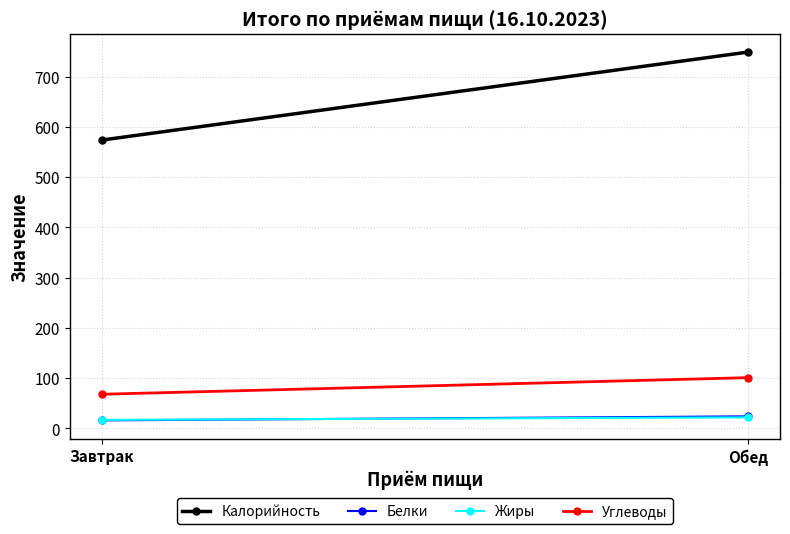

The Белки series shows 6 at Обед. True or false?

False